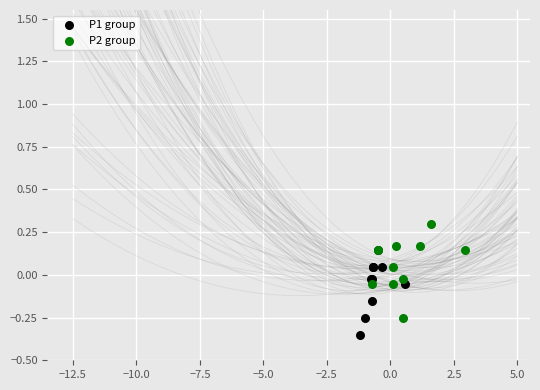

Which series has the largest Y range (max minus min)?

P2 group